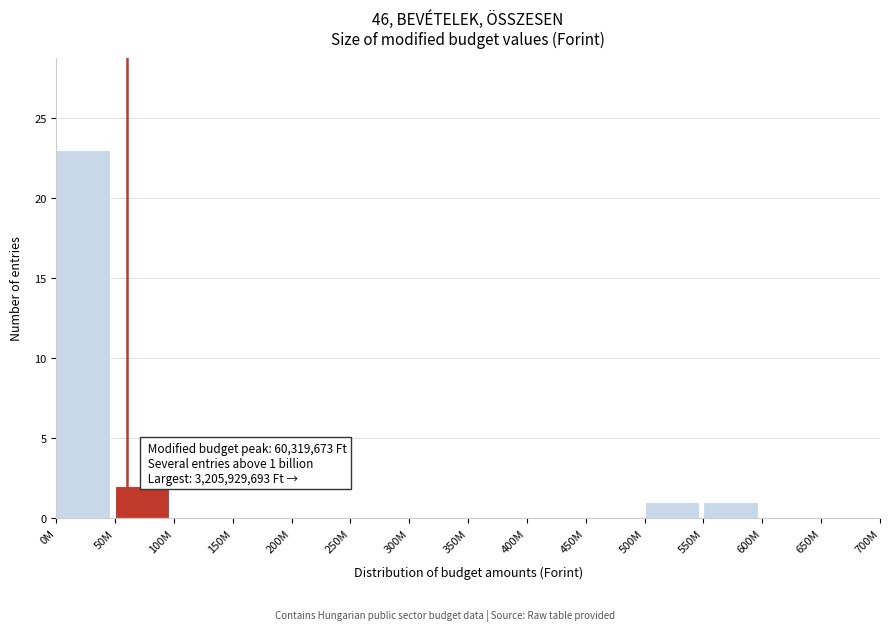

Reading right to left, extract all data points from this chart.

650M=0	600M=0	550M=1	500M=1	450M=0	400M=0	350M=0	300M=0	250M=0	200M=0	150M=0	100M=0	50M=2	0M=23